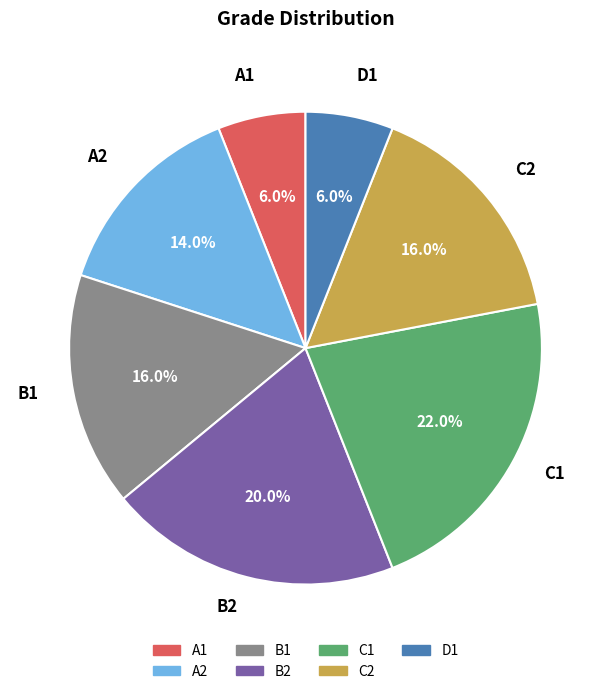

To the nearest percent, what percentage of the pie is A1?

6%